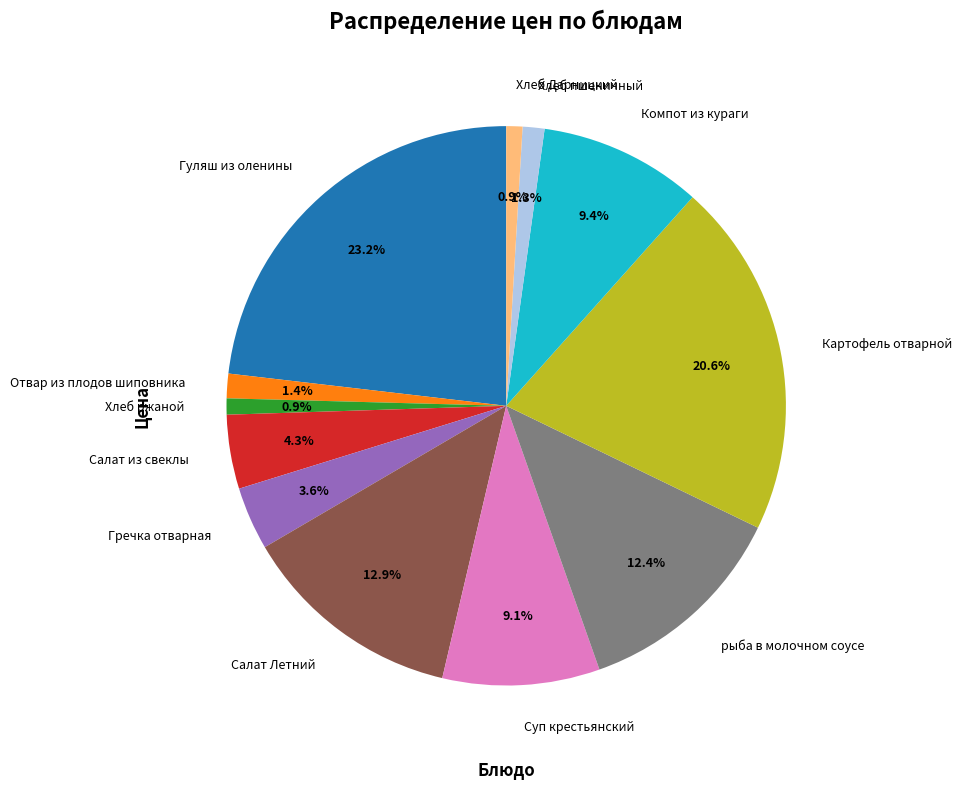

Does Гречка отварная account for over 50% of the chart?

No